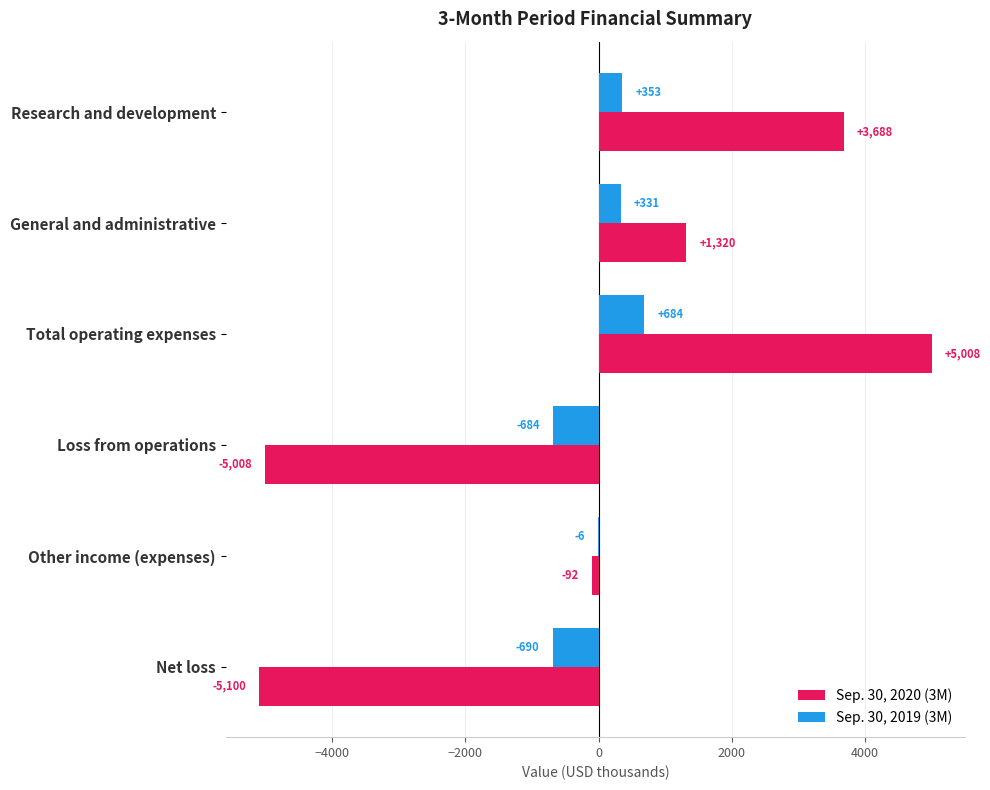

How many distinct data groups are displayed?

2